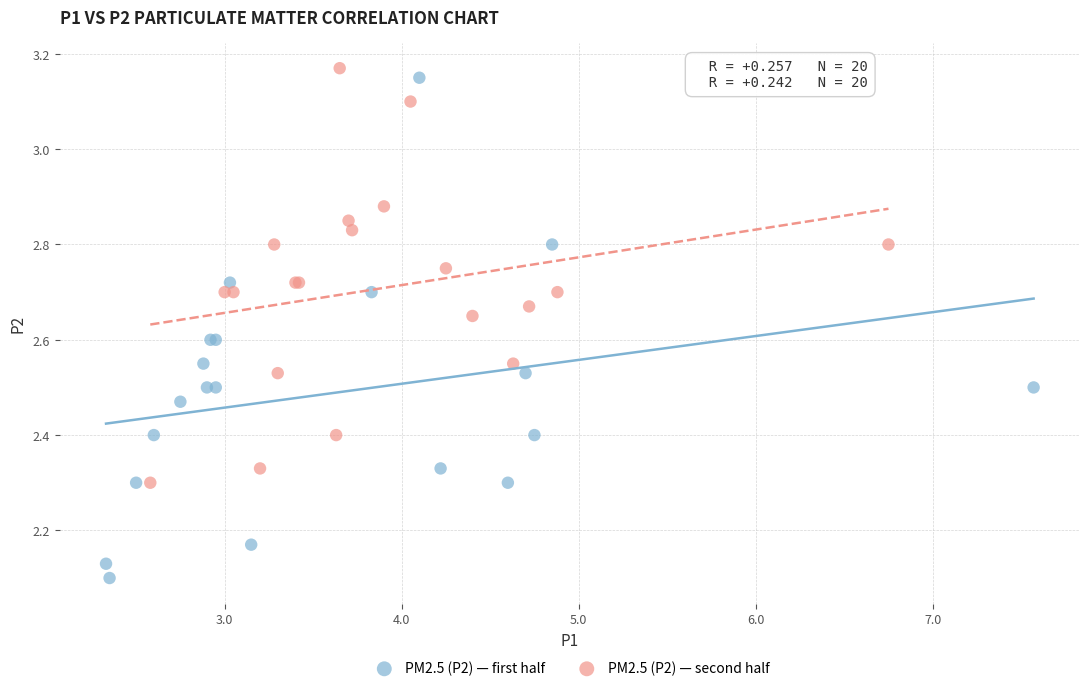

Which series contains the highest Y value?

PM2.5 (P2) — second half